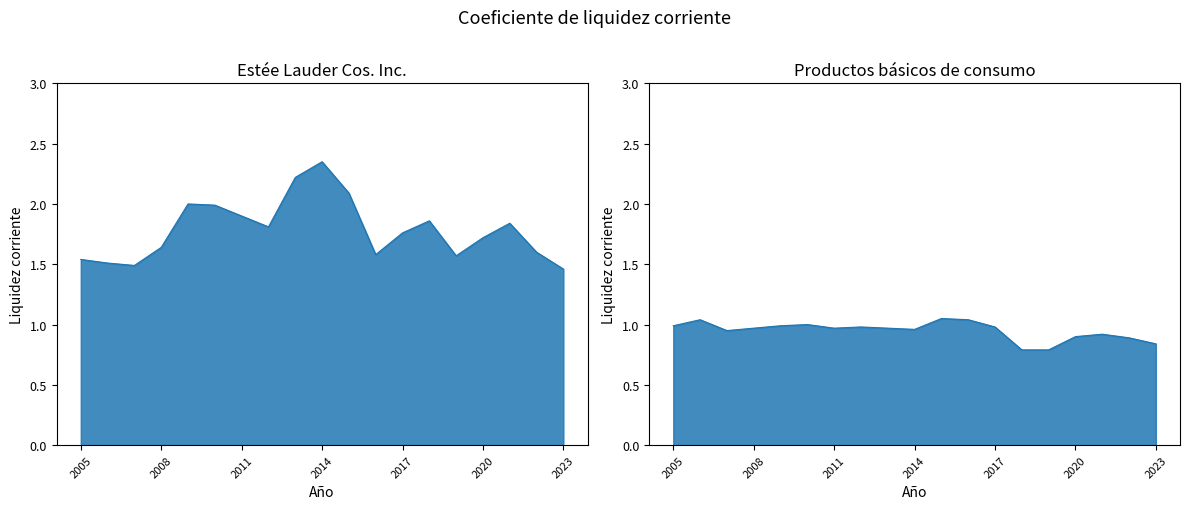

Between 2012 and 2005, which is larger?

2012